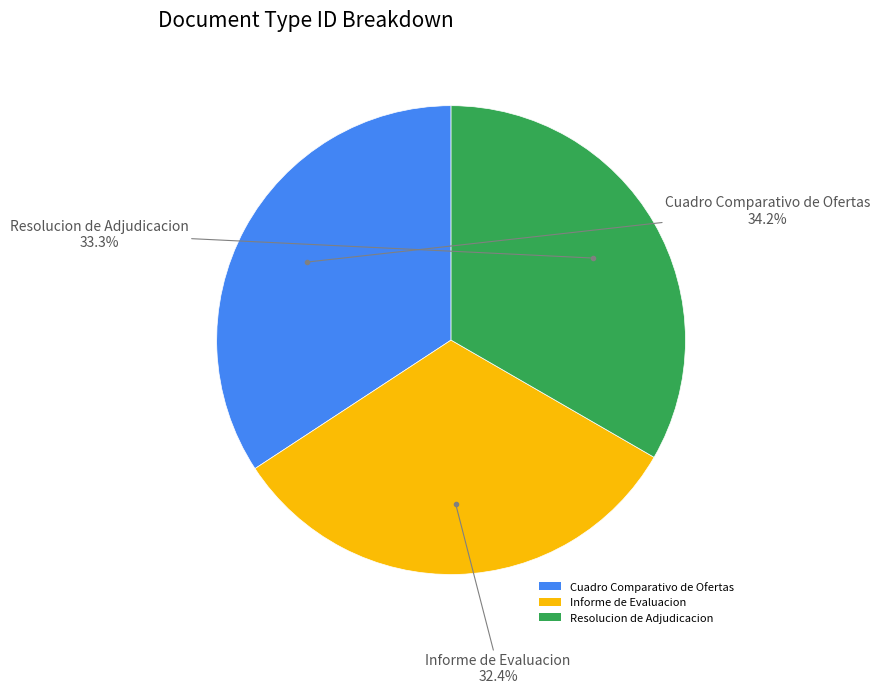

Rank the categories by value from lowest to highest.

Informe de Evaluacion, Resolucion de Adjudicacion, Cuadro Comparativo de Ofertas